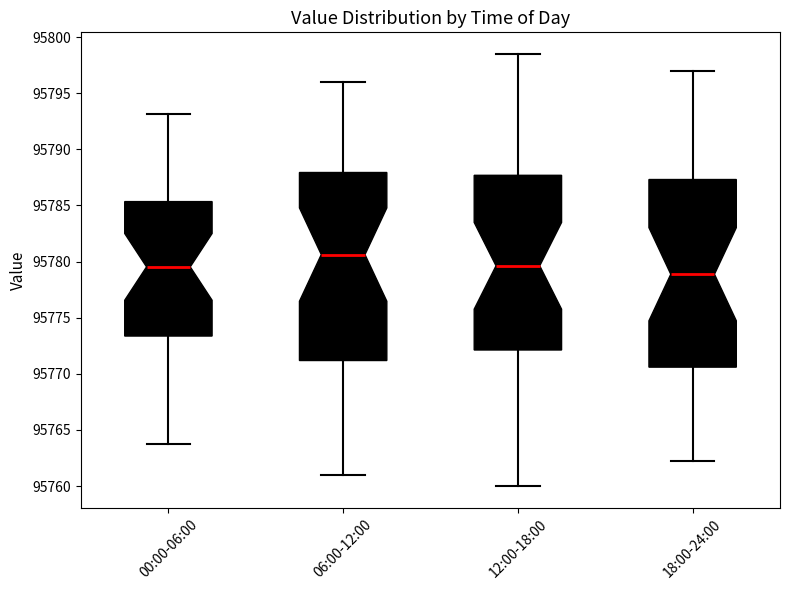

Reading left to right, transcribe this box plot: for each box, give where its median line is, the range the box spans, and where its two whiskers end, as read against the y-axis. The values are not printed on the chart, so give them approximately, as read against the axis.

00:00-06:00: median 95779.5, box 95773.5 to 95785.5, whiskers 95764.0 to 95793.0
06:00-12:00: median 95780.5, box 95771.0 to 95788.0, whiskers 95761.0 to 95796.0
12:00-18:00: median 95779.5, box 95772.0 to 95787.5, whiskers 95760.0 to 95798.5
18:00-24:00: median 95779.0, box 95770.5 to 95787.5, whiskers 95762.5 to 95797.0